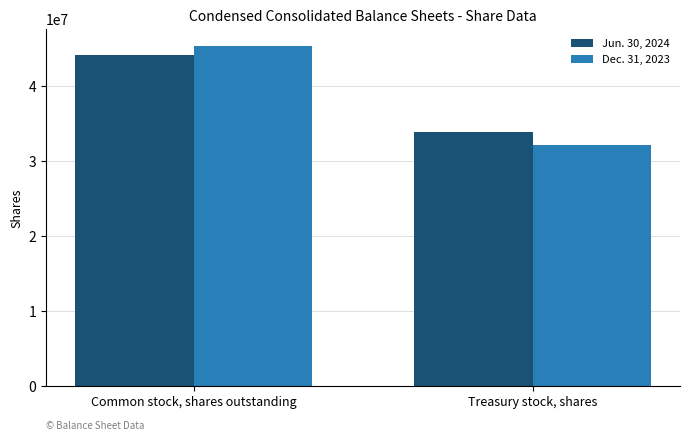

Which series has the widest spread of values?

Dec. 31, 2023